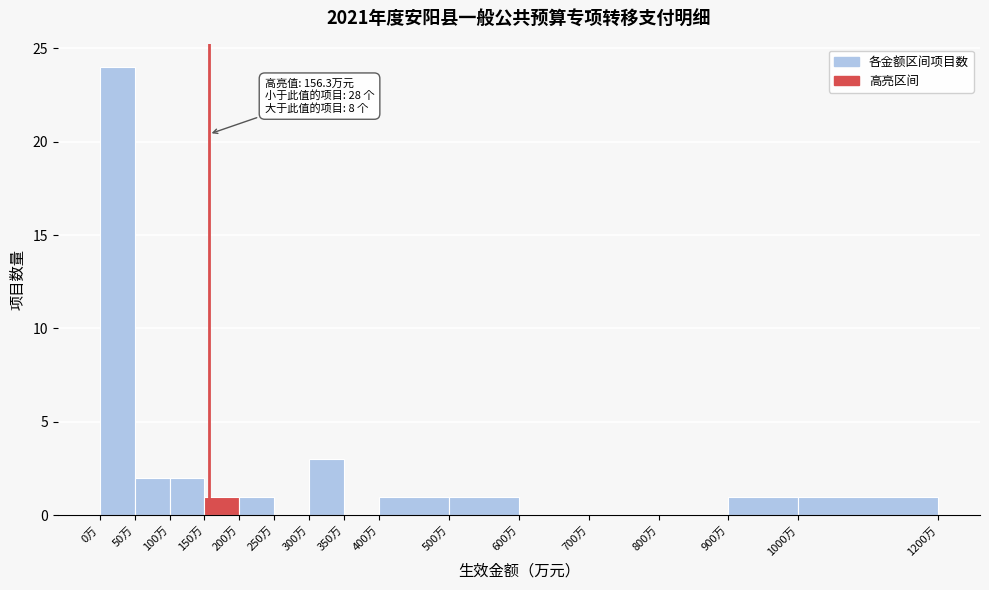

Which range on the x-axis has the tallest bar?

0 to 50